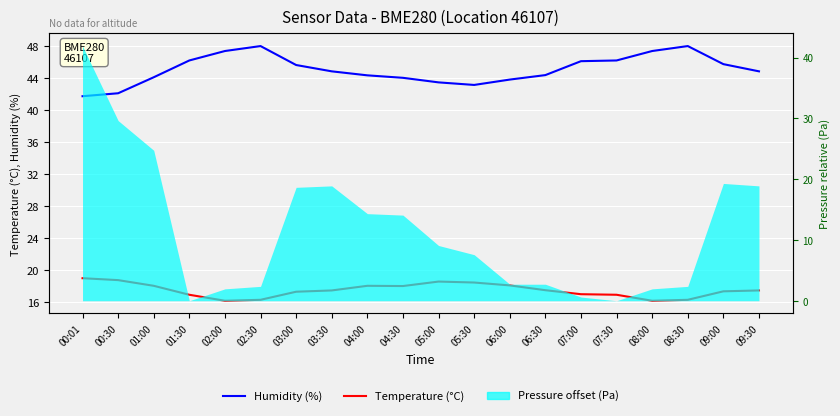

The value of Humidity (%) at 06:00 is 21.7. True or false?

False